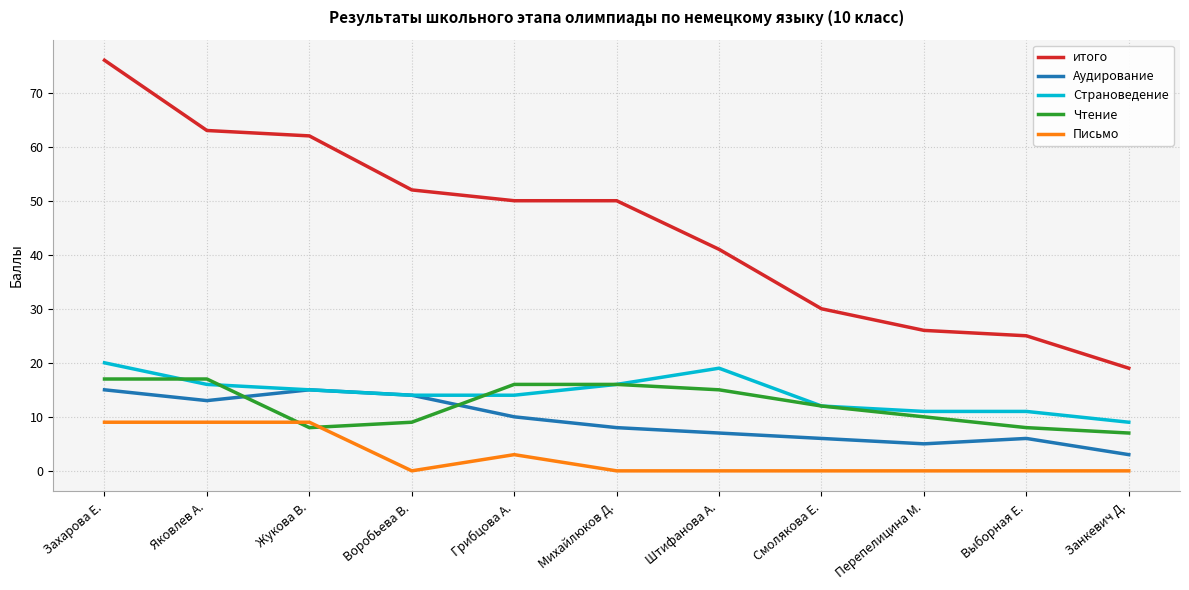

What is the difference between the highest and lowest values at Смолякова Е.?

30